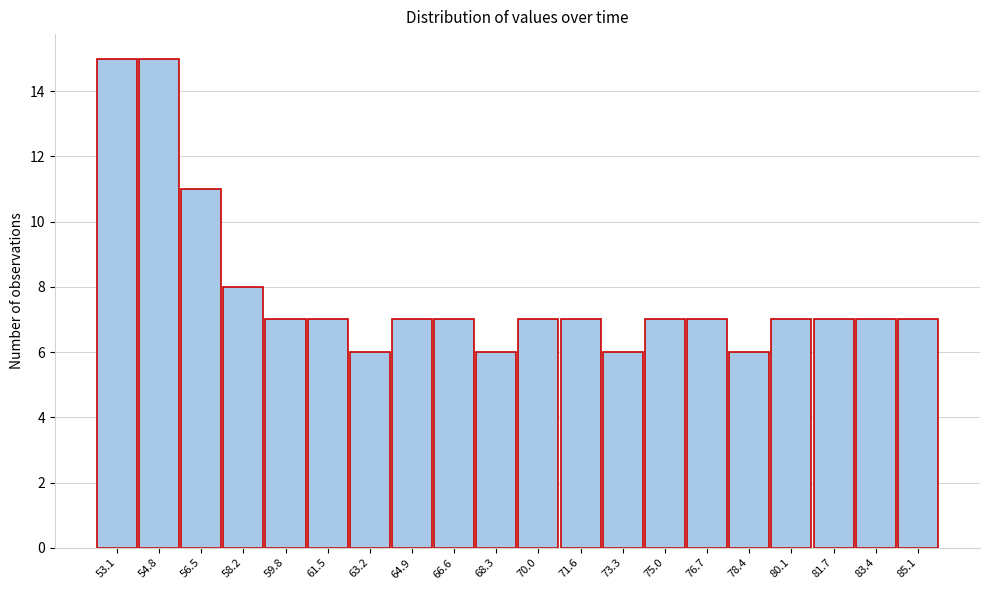

Reading left to right, what are all the values shown in this chart?

15	15	11	8	7	7	6	7	7	6	7	7	6	7	7	6	7	7	7	7